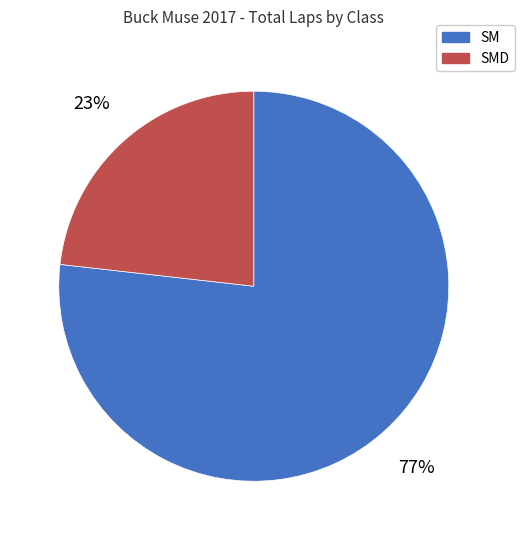

To the nearest percent, what is the average slice percentage?

50%